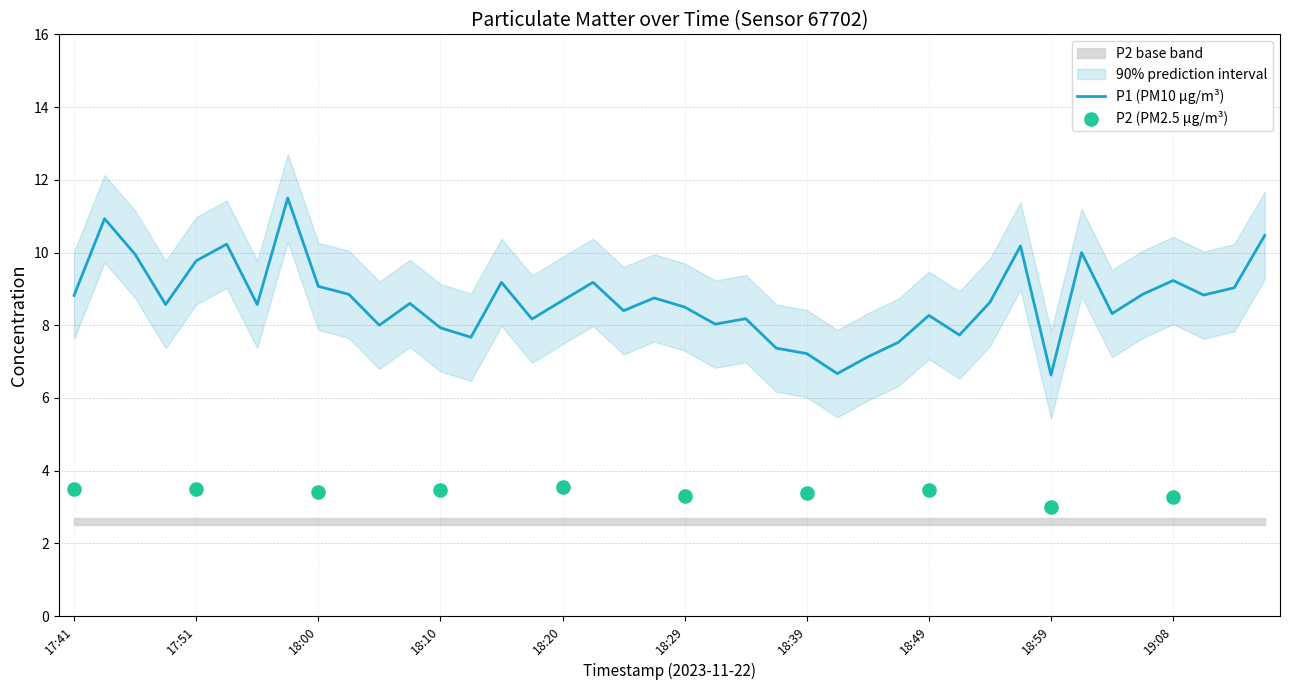

Between 18:08 and 18:59, which is larger?

18:08